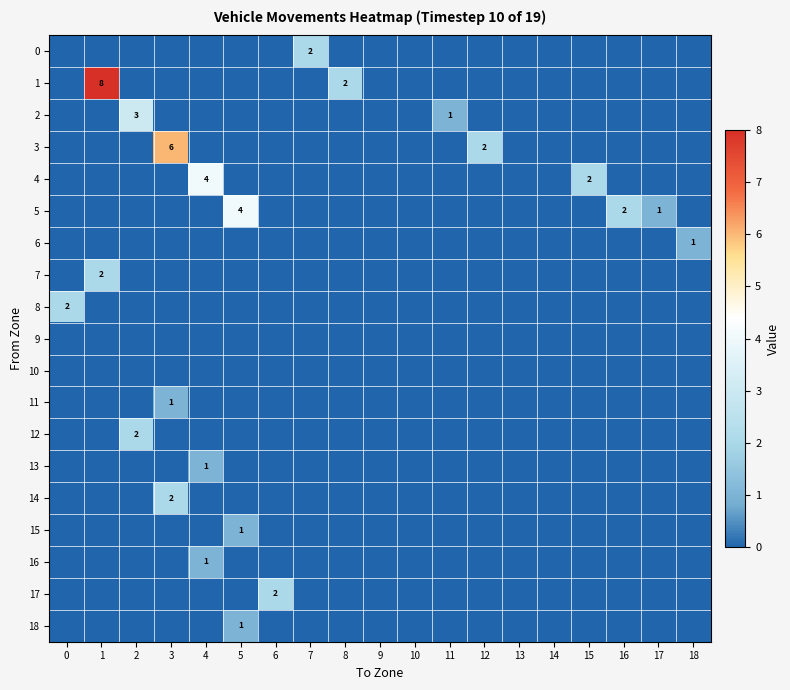

At 11, list the series in order from smallest to largest.

0, 1, 3, 4, 5, 6, 7, 8, 9, 10, 11, 12, 13, 14, 15, 16, 17, 18, 2